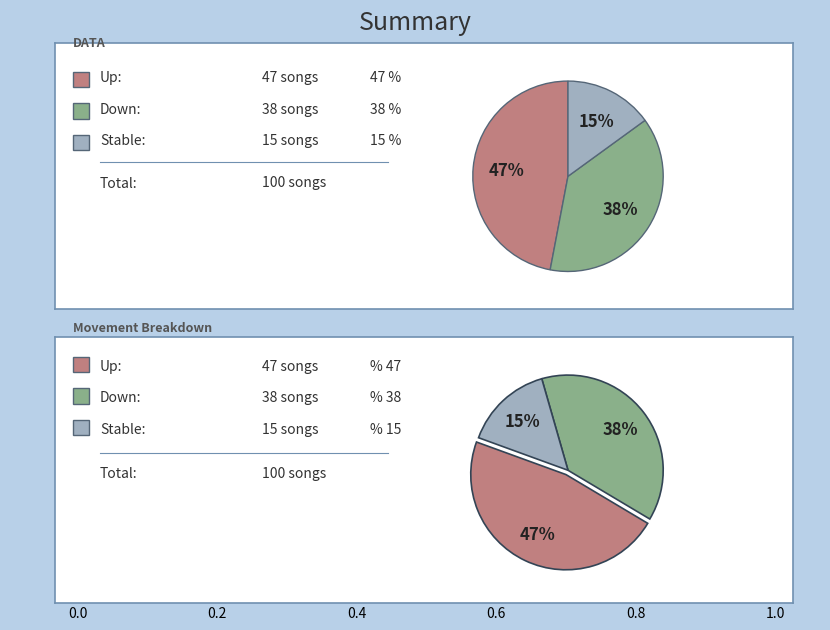

To the nearest percent, what is the average slice percentage?

33%